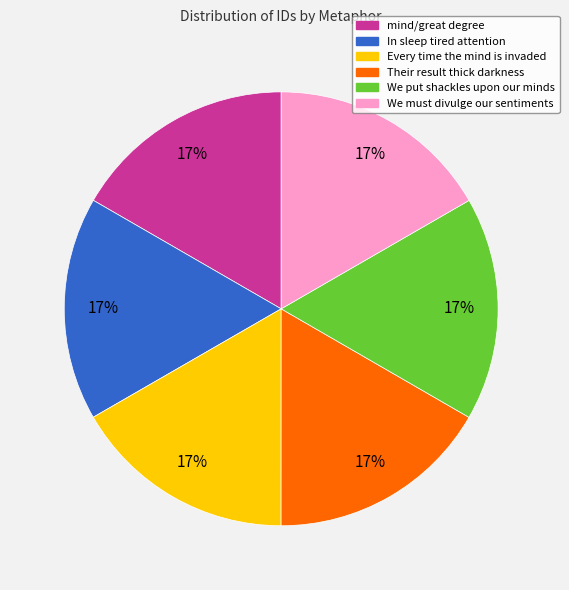

To the nearest percent, what is the combined percentage of mind/great degree and Their result thick darkness?

33%